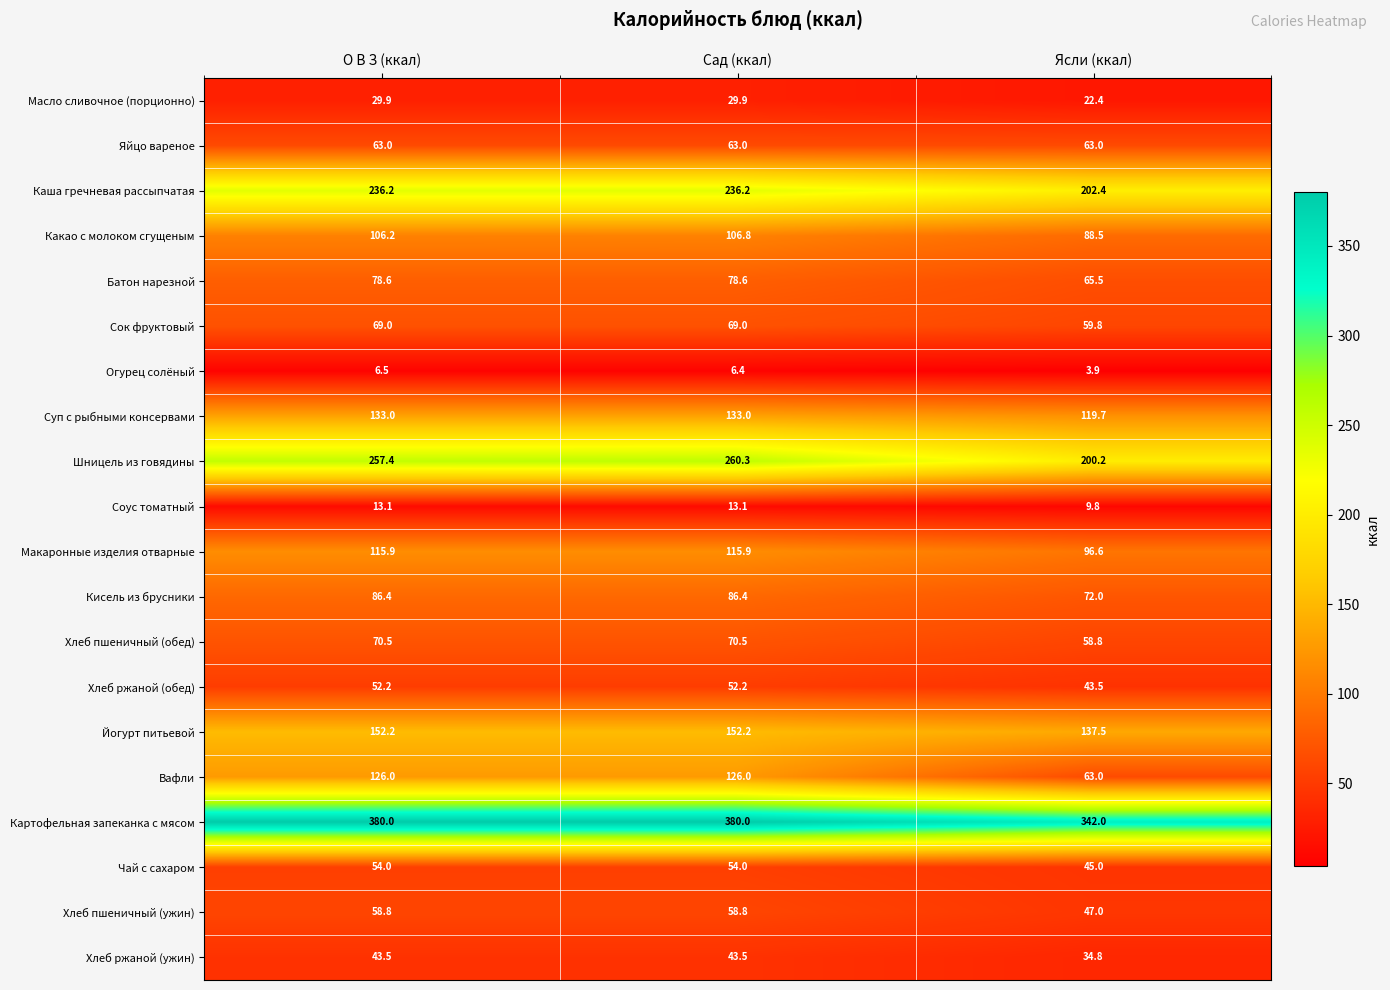

What is the difference between the Макаронные изделия отварные values at Сад (ккал) and Ясли (ккал)?

19.3